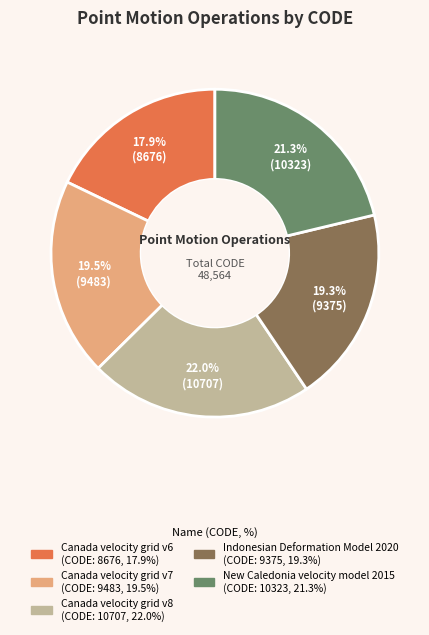

Which category has the biggest portion of the pie?

Canada velocity grid v8